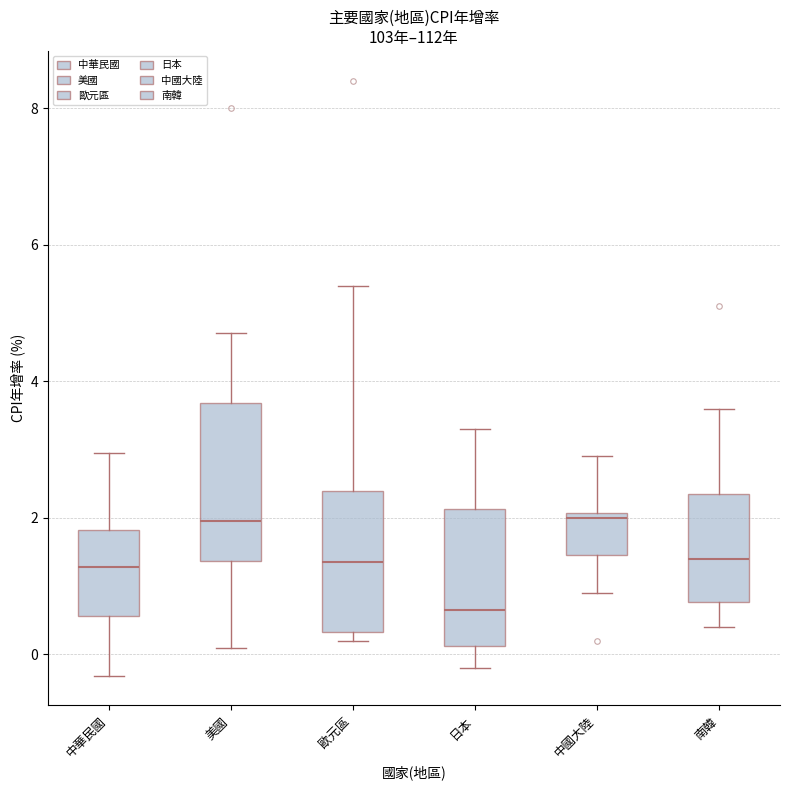

Reading left to right, transcribe this box plot: for each box, give where its median line is, the range the box spans, and where its two whiskers end, as read against the y-axis. The values are not printed on the chart, so give them approximately, as read against the axis.

中華民國: median 1.2, box 0.6 to 1.8, whiskers -0.4 to 3.0
美國: median 2.0, box 1.4 to 3.6, whiskers 0.2 to 4.8
歐元區: median 1.4, box 0.4 to 2.4, whiskers 0.2 to 5.4
日本: median 0.6, box 0.2 to 2.2, whiskers -0.2 to 3.4
中國大陸: median 2.0 (just below the box's upper edge), box 1.4 to 2.0, whiskers 1.0 to 3.0
南韓: median 1.4, box 0.8 to 2.4, whiskers 0.4 to 3.6